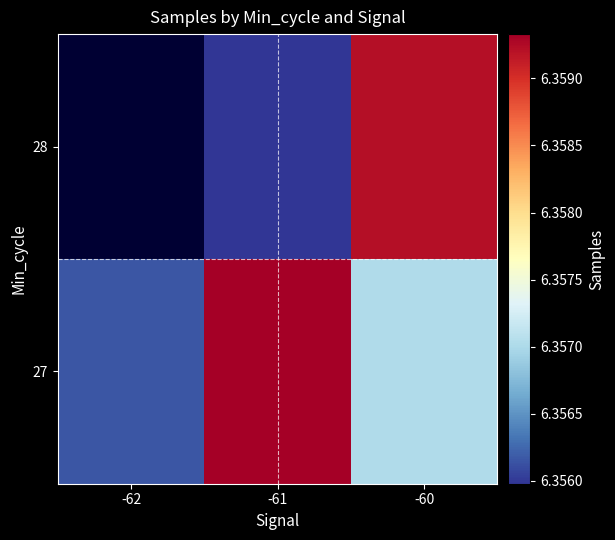

Which series has the largest range (max minus min)?

27